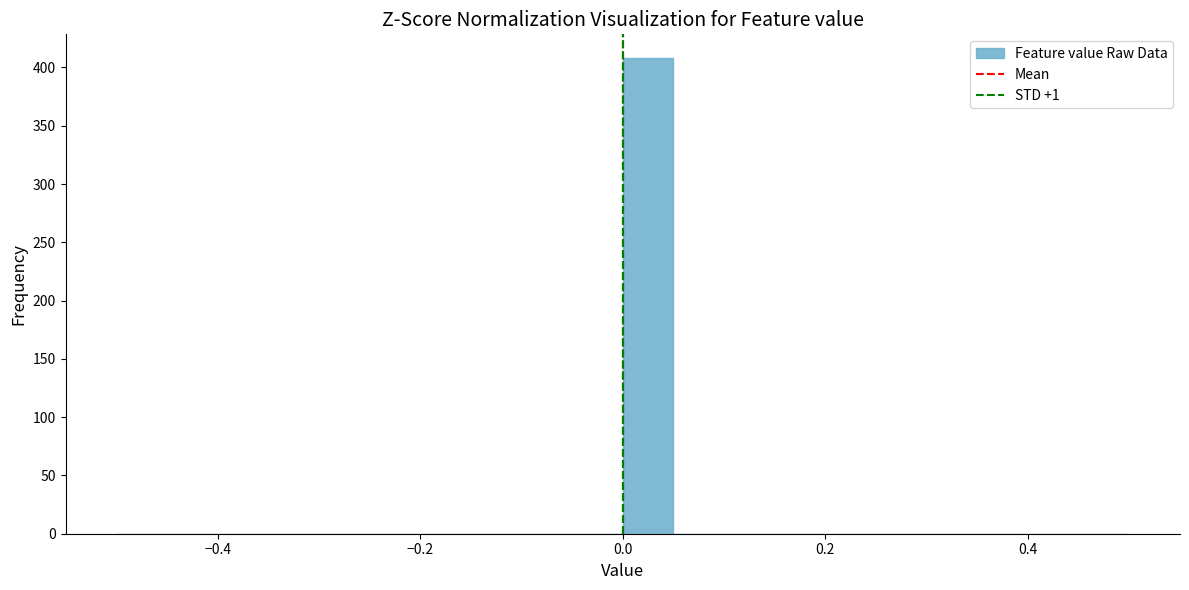

Around what value on the x-axis is the tallest bar? Give the approximate position of its centre, as read against the axis.

0.02